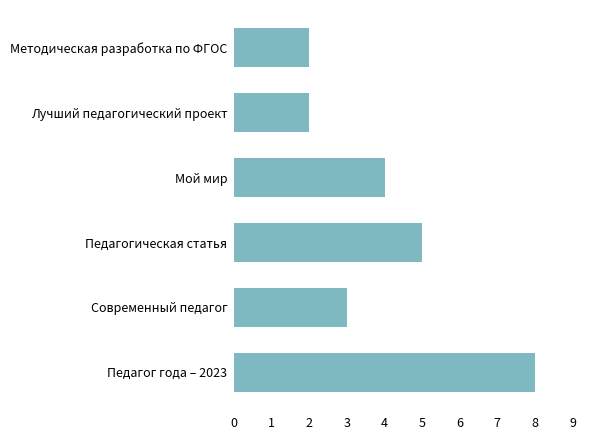

At which category does the chart reach its peak across all series?

Педагог года – 2023